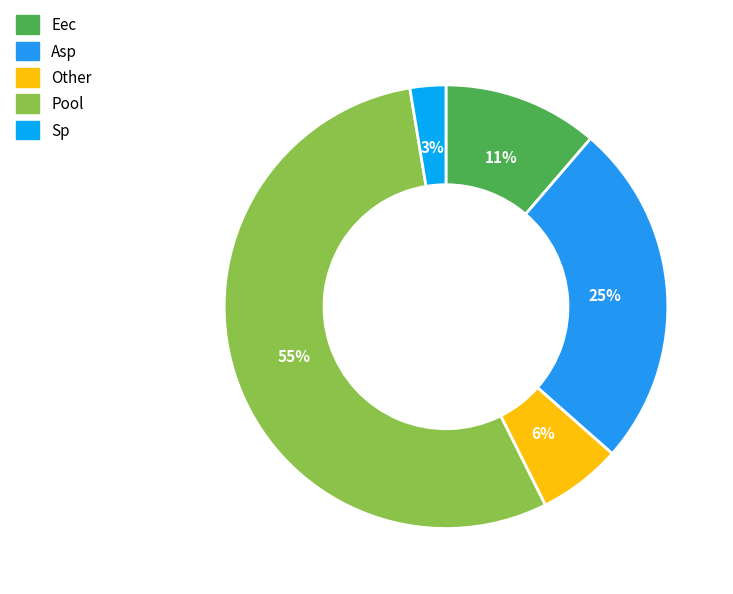

Which category has the smallest portion of the pie?

Sp